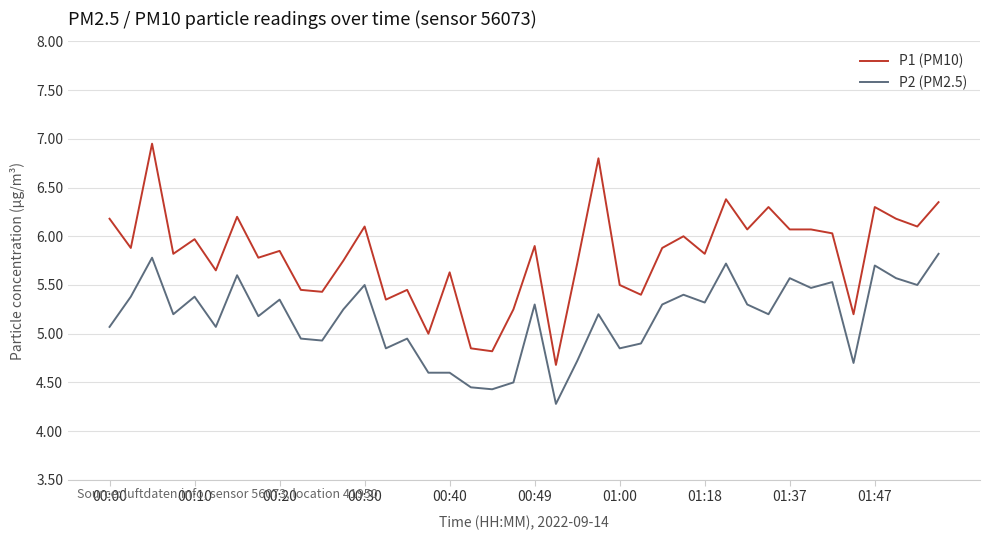

True or false: P2 (PM2.5) and P1 (PM10) intersect in this chart.

False